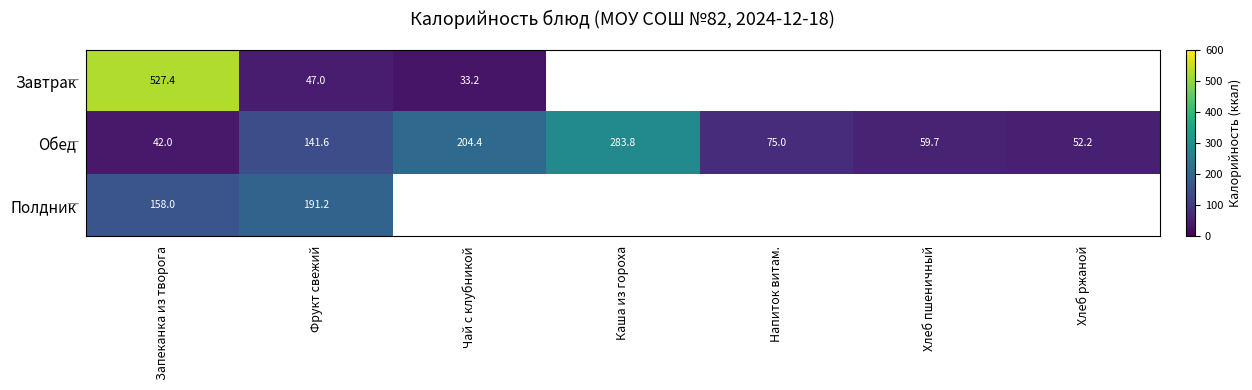

What is the difference between the Обед values at Напиток витам. and Хлеб ржаной?

22.8